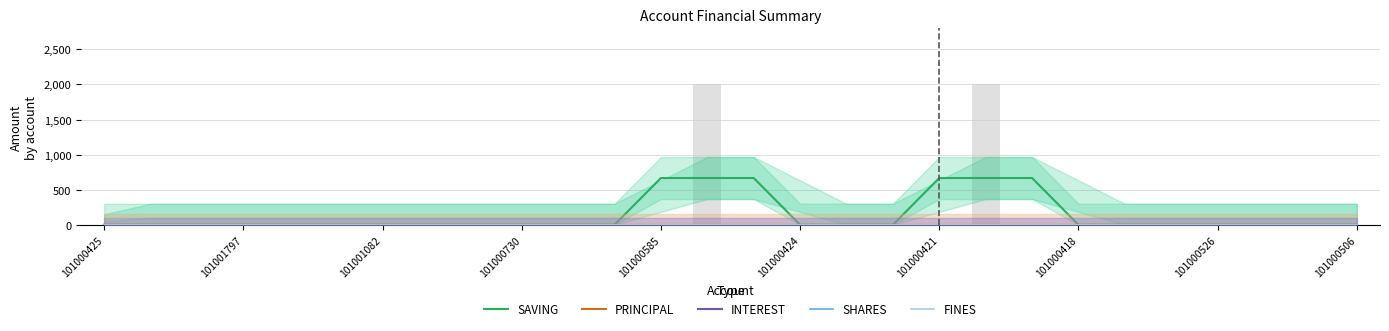

What is the difference between the highest and lowest values at 101000421?

666.7